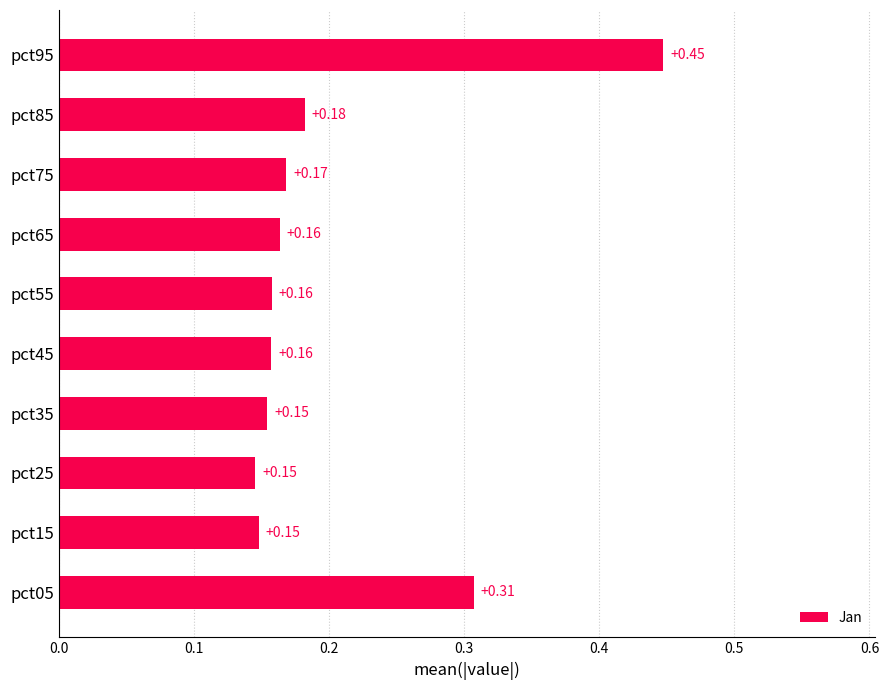

Which has a higher value, pct75 or pct55?

pct75